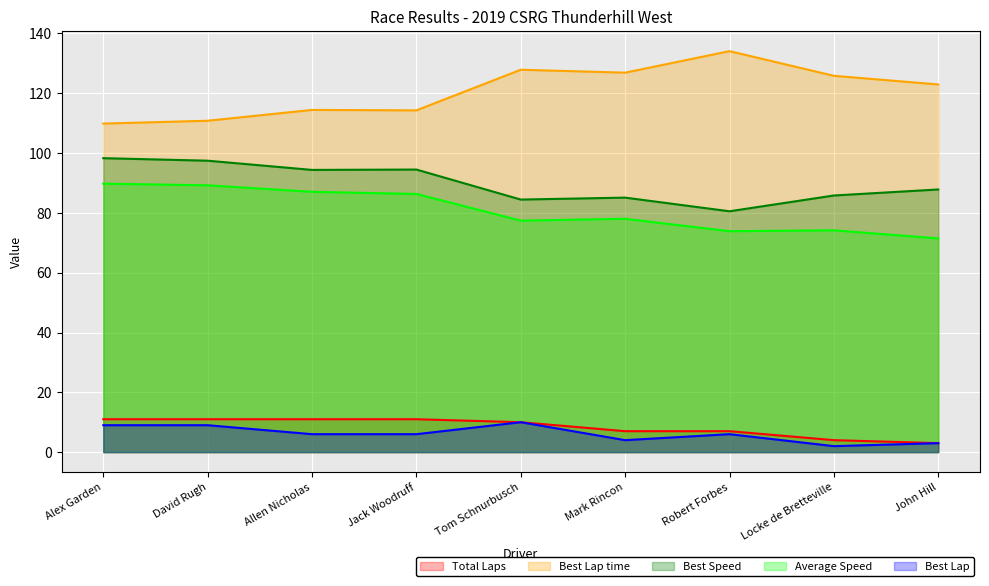

List the labels in order of Best Lap value, largest first.

Tom Schnurbusch, Alex Garden, David Rugh, Allen Nicholas, Jack Woodruff, Robert Forbes, Mark Rincon, John Hill, Locke de Bretteville